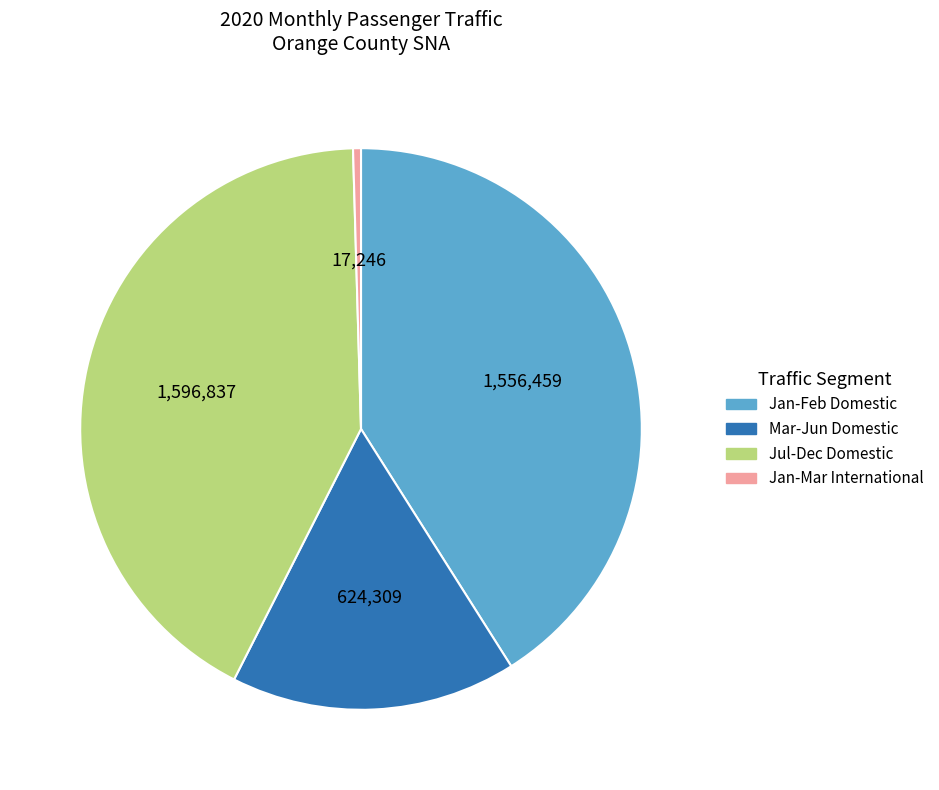

Is there any slice that represents more than half of the pie?

No